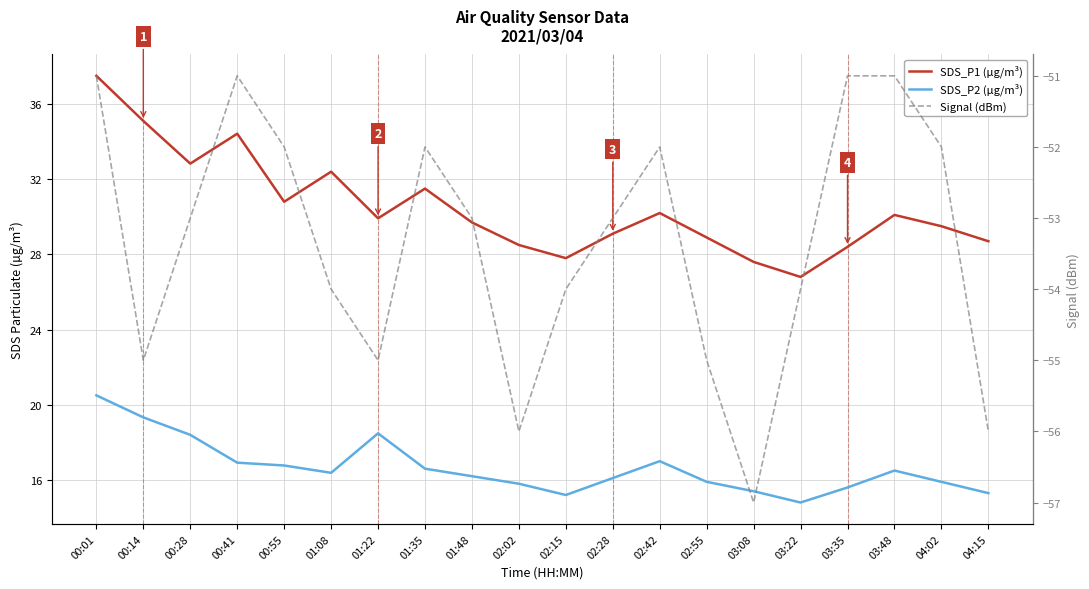

True or false: SDS_P2 (µg/m³) has a value of 22.4 at 02:28.

False